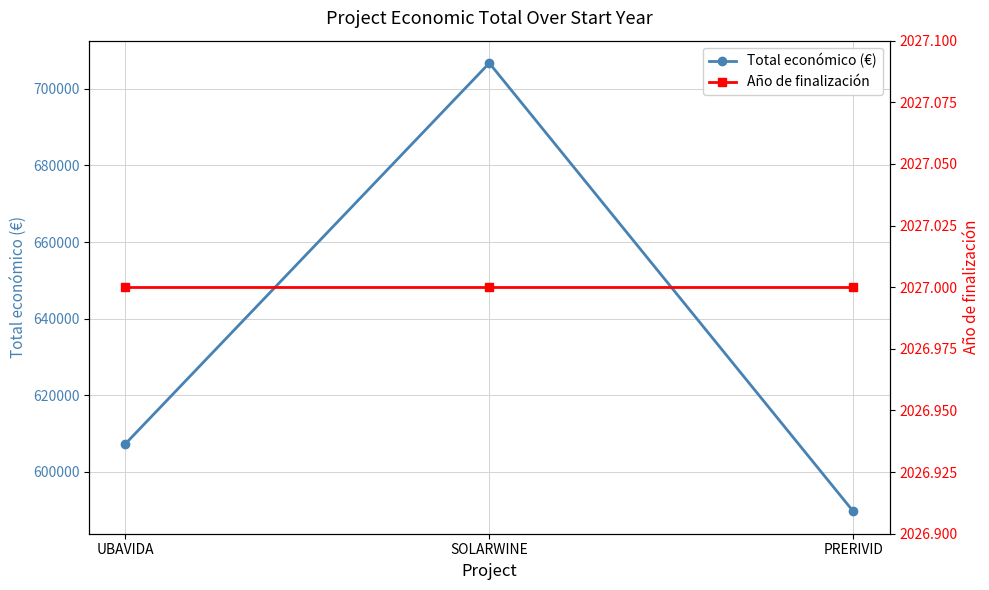

What are all the series names shown in the legend?

Total económico (€), Año de finalización